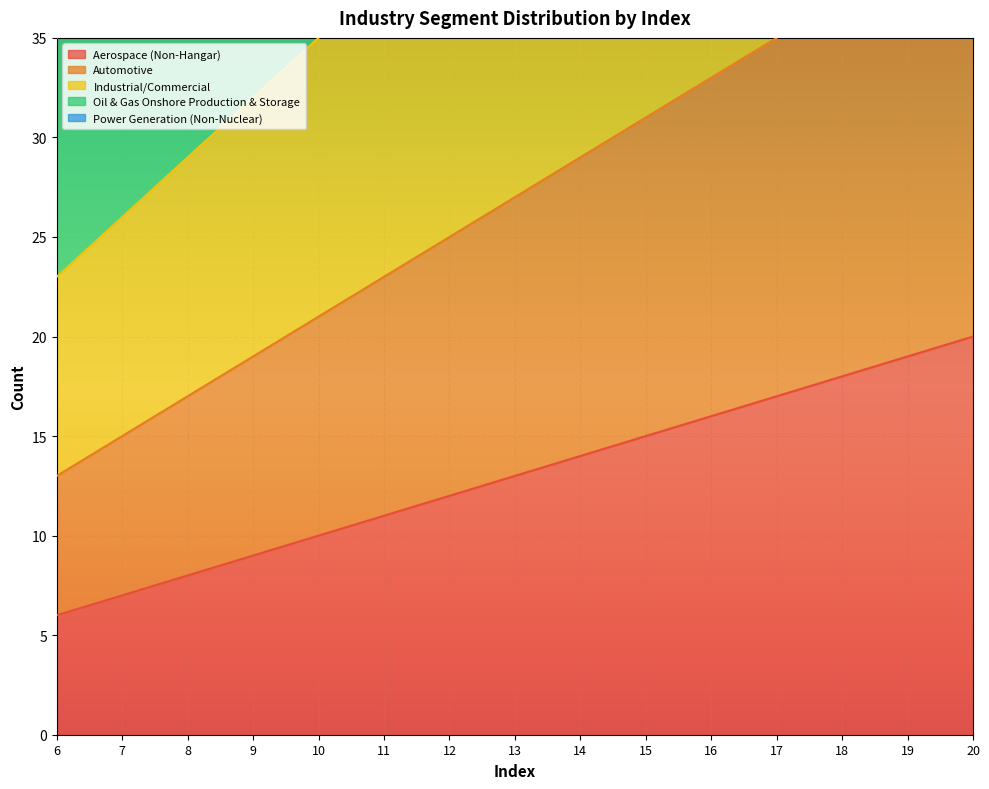

What is the spread (max minus min) of values at 16?

74